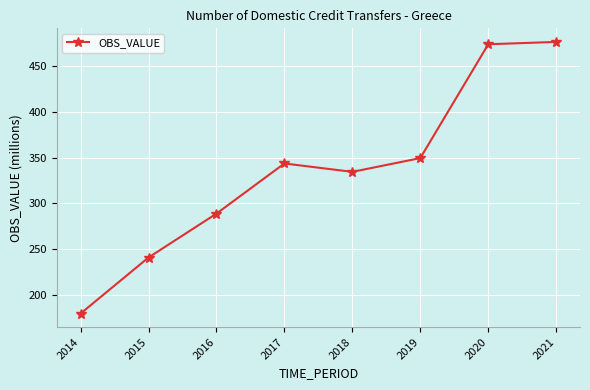

How many distinct data groups are displayed?

1